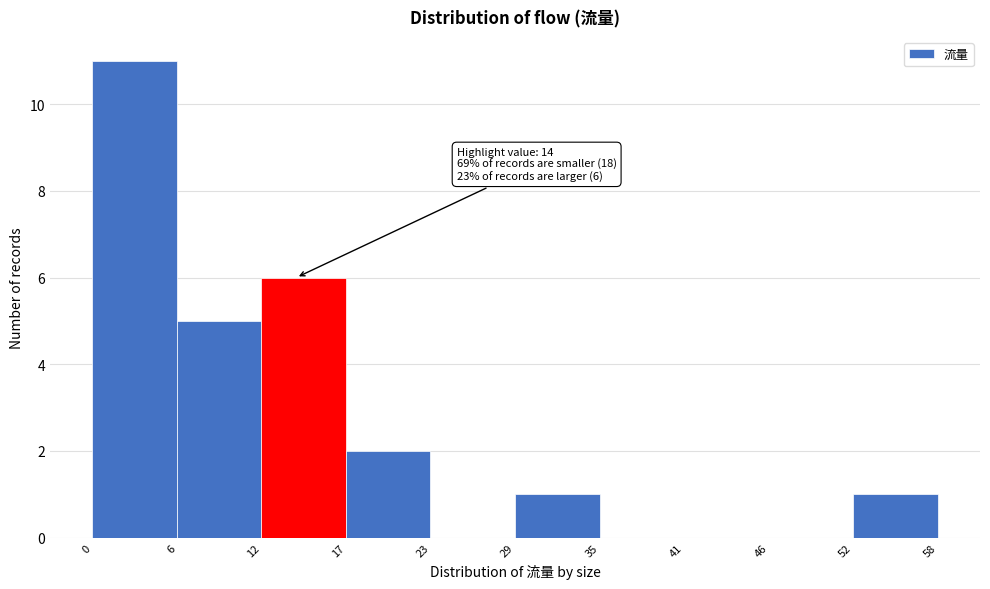

Which range on the x-axis has the tallest bar?

0 to 6